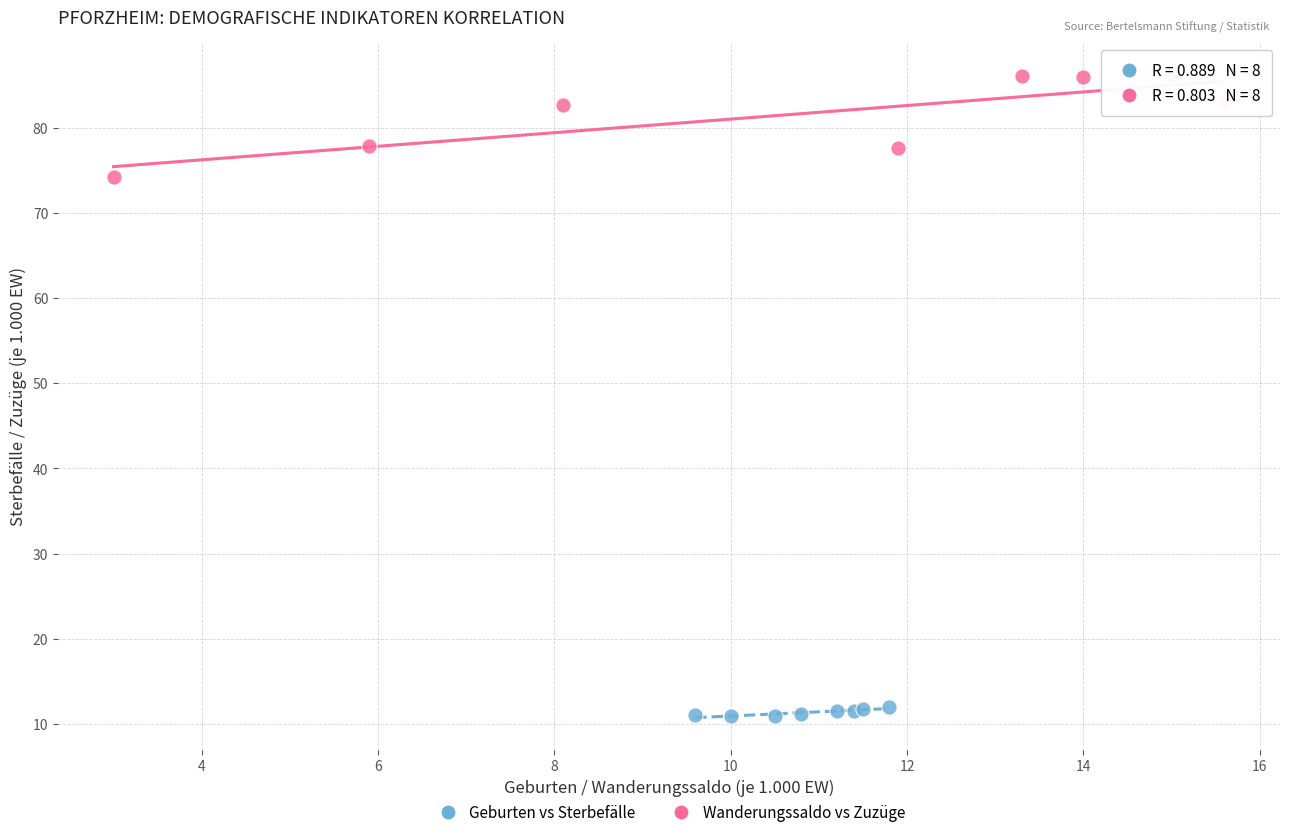

Which series has the widest spread of Y values?

Wanderungssaldo vs Zuzüge